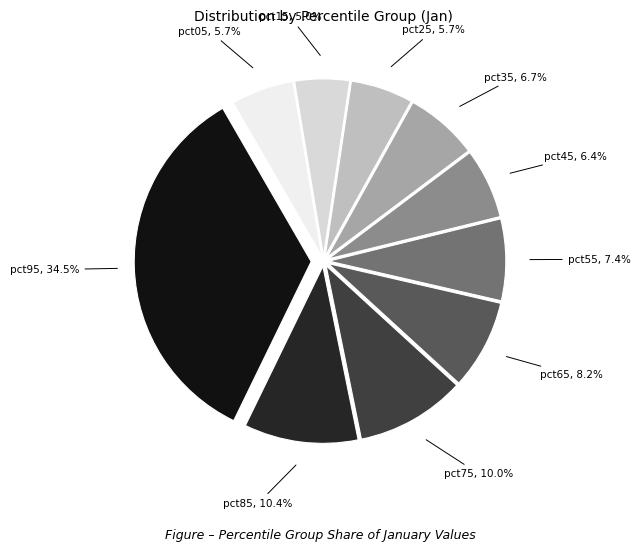

How many slices are in this pie chart?

10